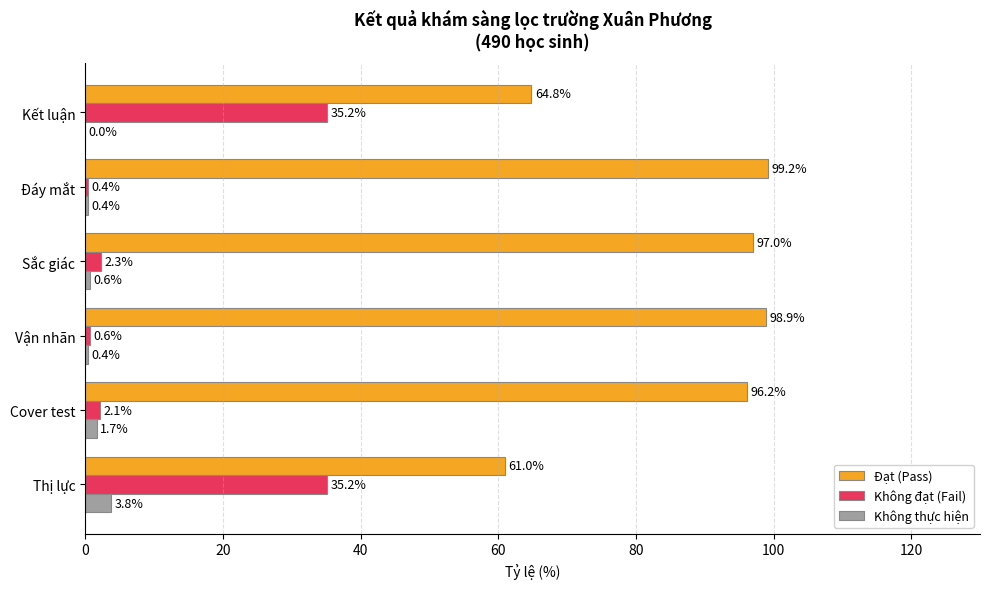

Where is Không thực hiện nearest to the value 1?

Sắc giác